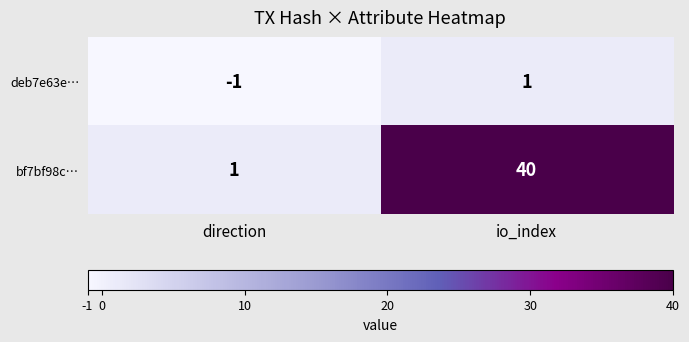

What is the minimum value shown in the chart?

-1